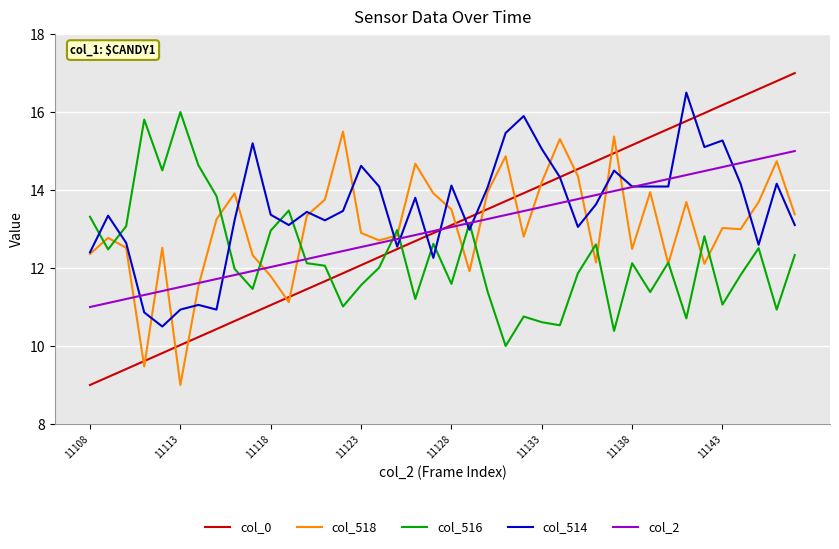

Rank the series by their maximum value, from highest to lowest.

col_0, col_514, col_516, col_518, col_2